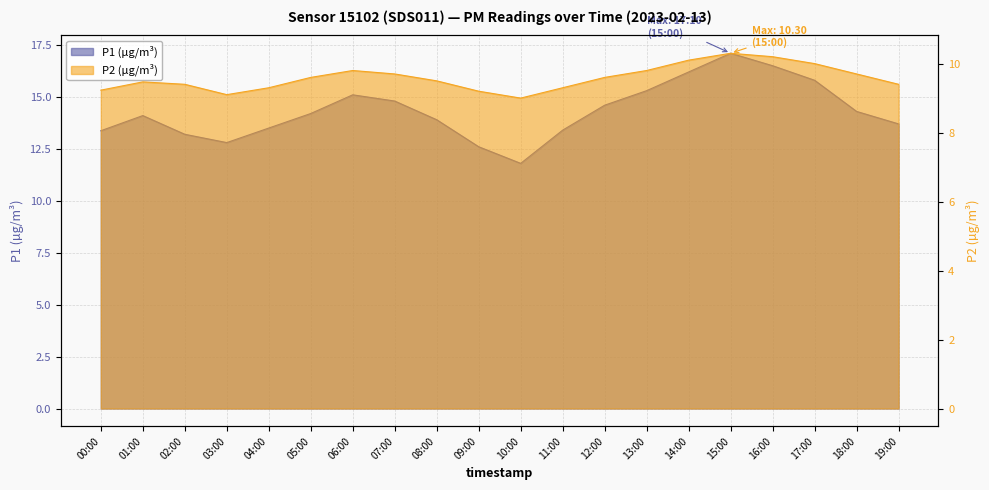

Does the chart display data point markers on the line(s)?

No